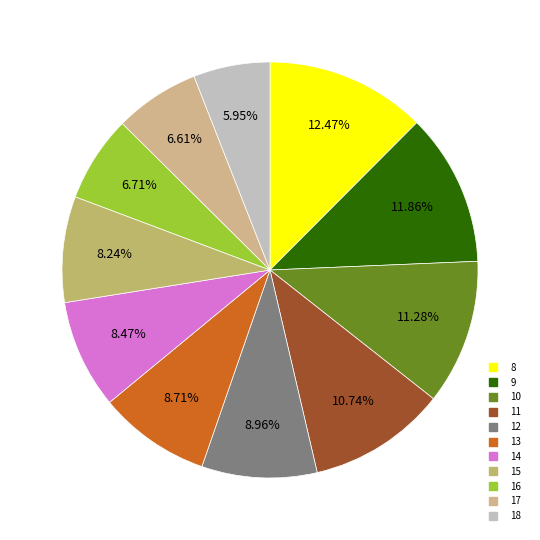

How many slices are in this pie chart?

11